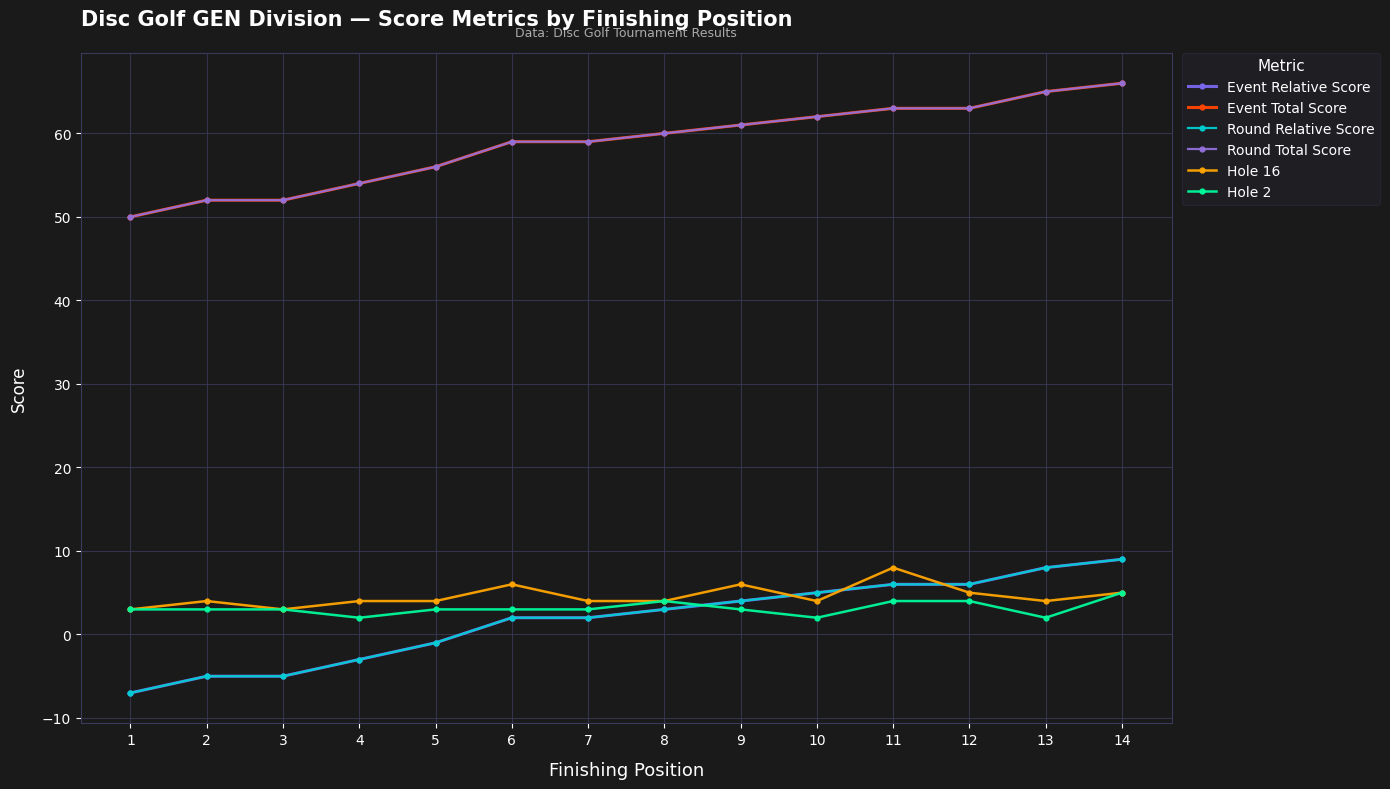

Does the chart have visible grid lines?

Yes